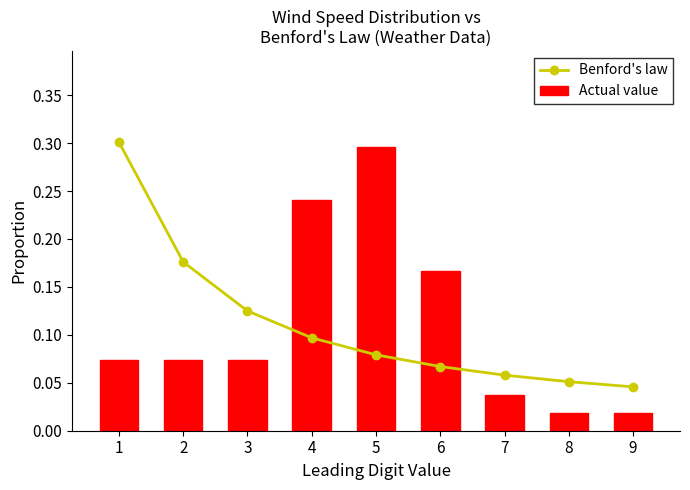

What is the difference between the maximum and second lowest values in the Benford's law series?

0.2